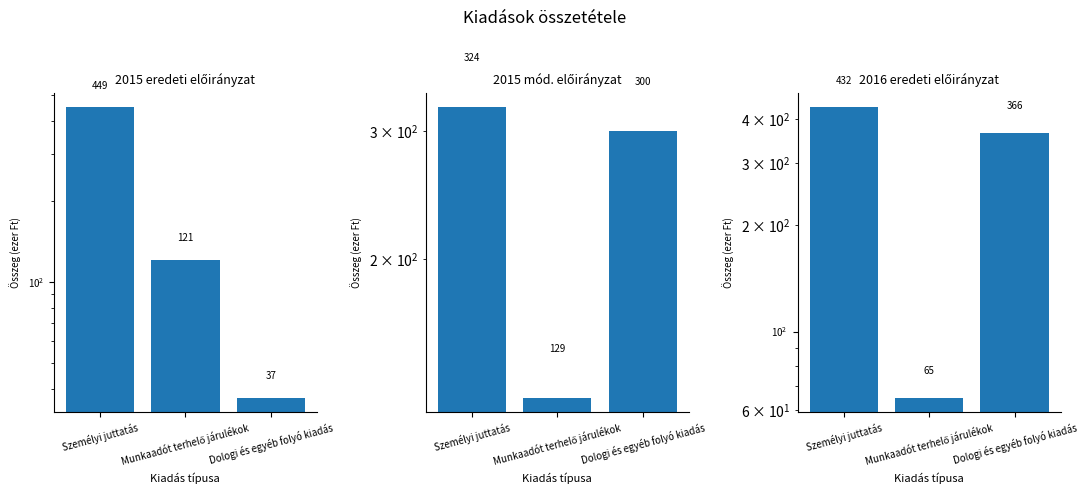

Are the bars grouped side by side (vs. stacked)?

Yes